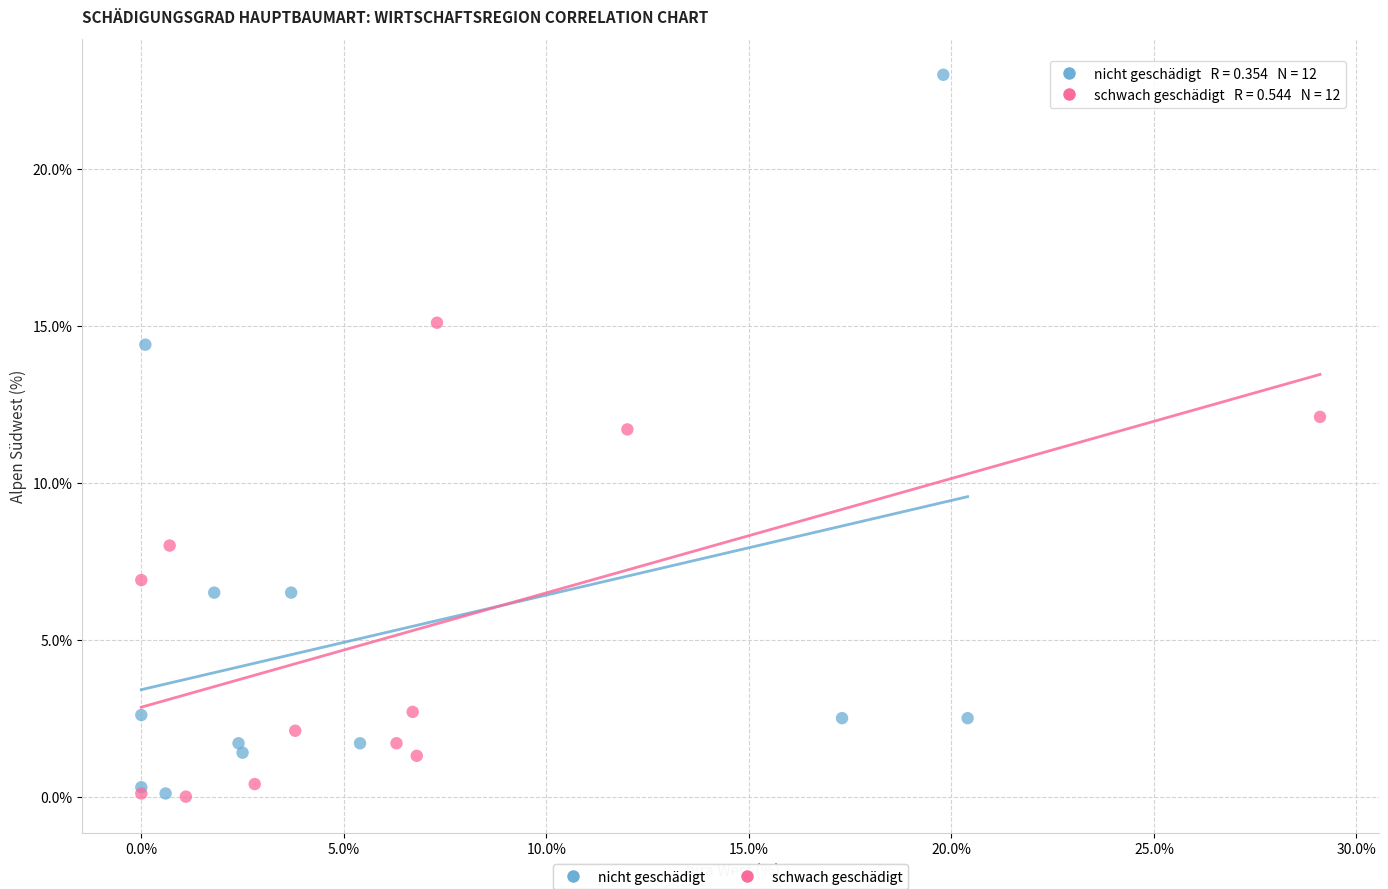

Which series contains the highest Y value?

nicht geschädigt